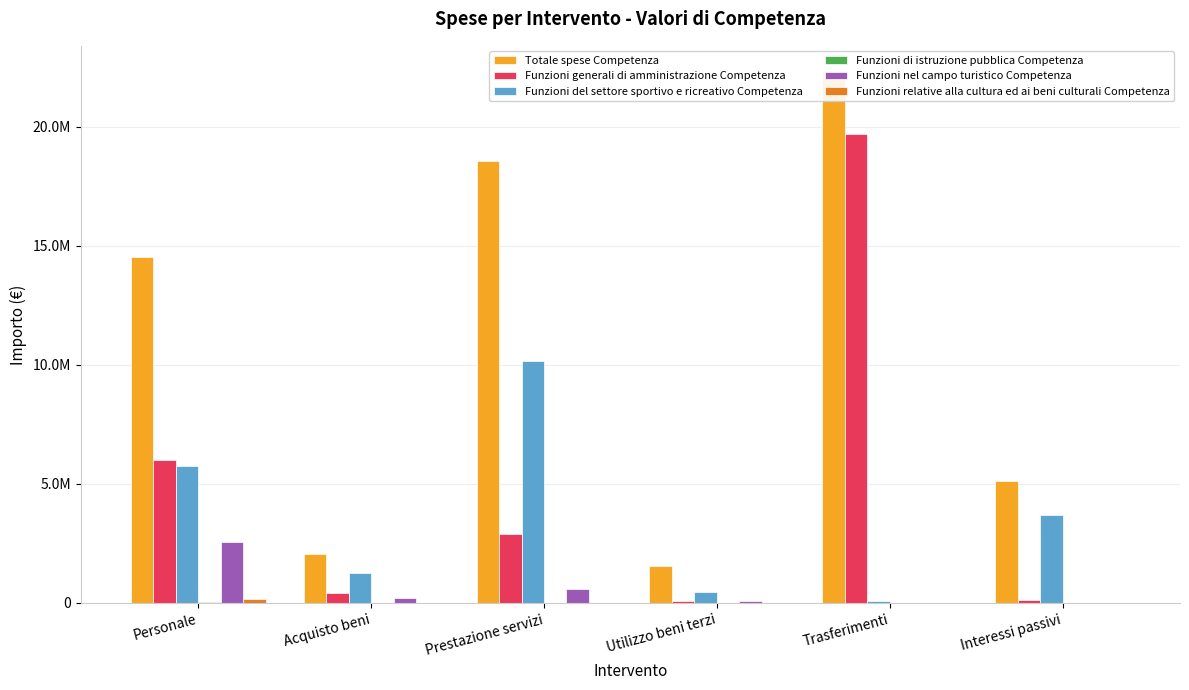

The value of Funzioni nel campo turistico Competenza at Trasferimenti is 13000. True or false?

True